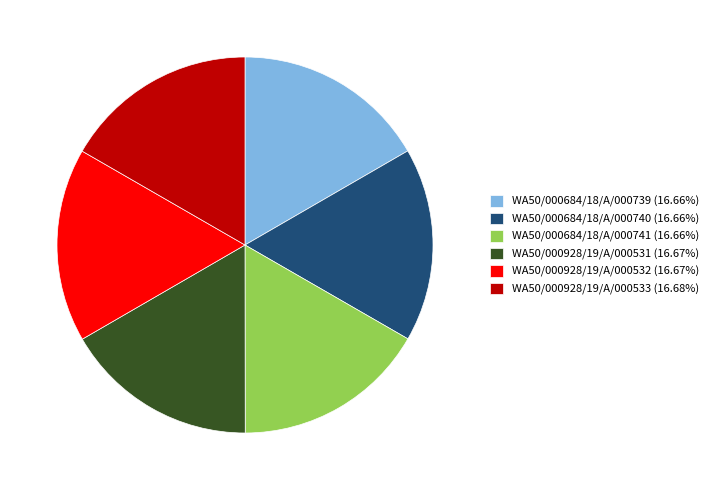

Approximately how many times larger is the value at WA50/000684/18/A/000739 (16.66%) compared to WA50/000684/18/A/000740 (16.66%)?

1.0